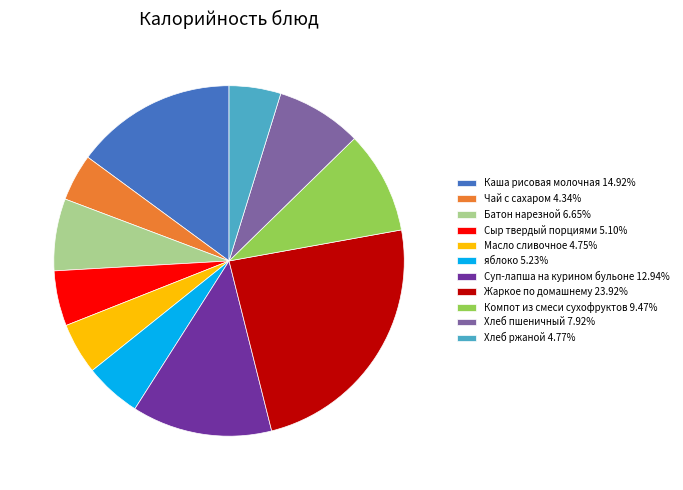

Do Масло сливочное 4.75% and яблоко 5.23% together represent more than half of the pie?

No